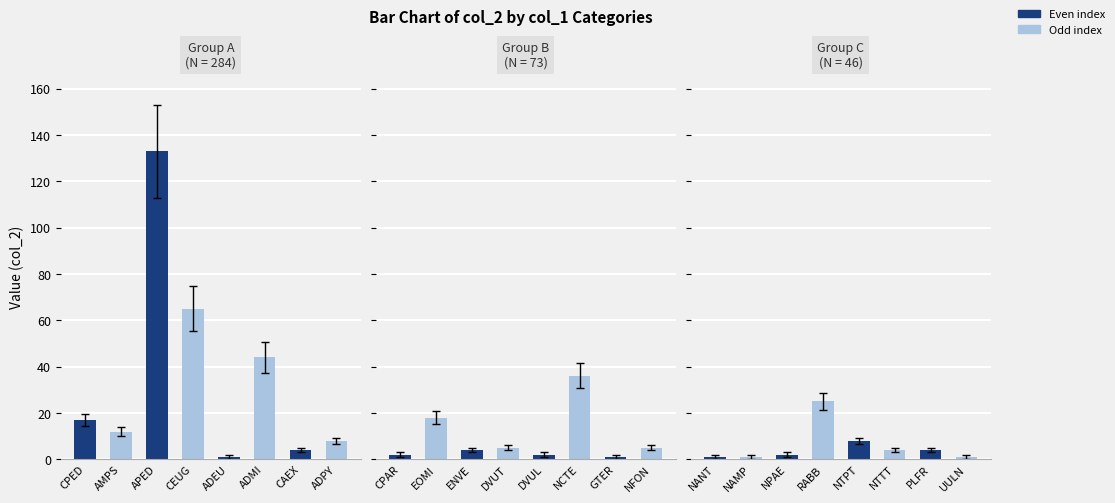

What is the label of the 3rd bar from the left?

NPAE